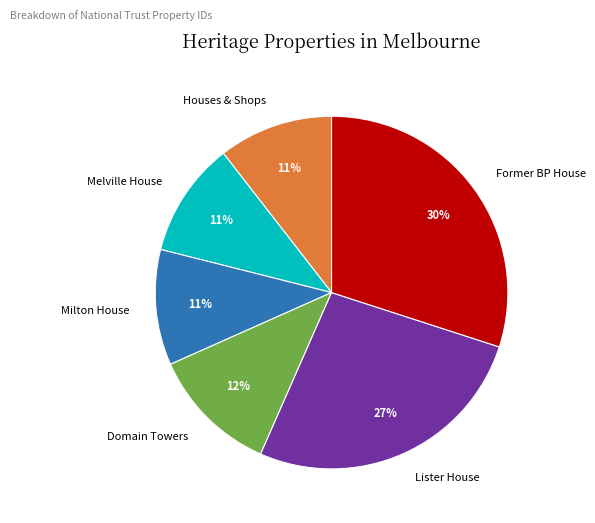

Between Former BP House and Melville House, which is larger?

Former BP House